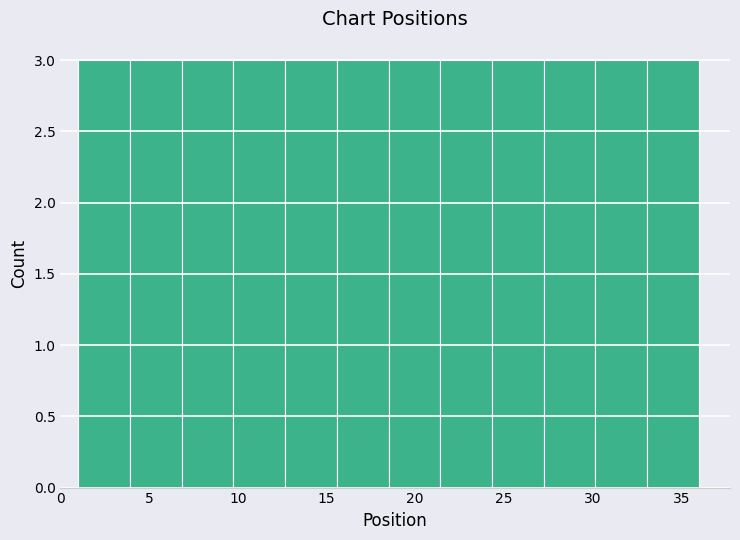

How tall is the bar that spans 24.5 to 27.5 on the x-axis? Neither the bar edges nor the heights are printed on the chart, so give them approximately, as read against the axes.

3